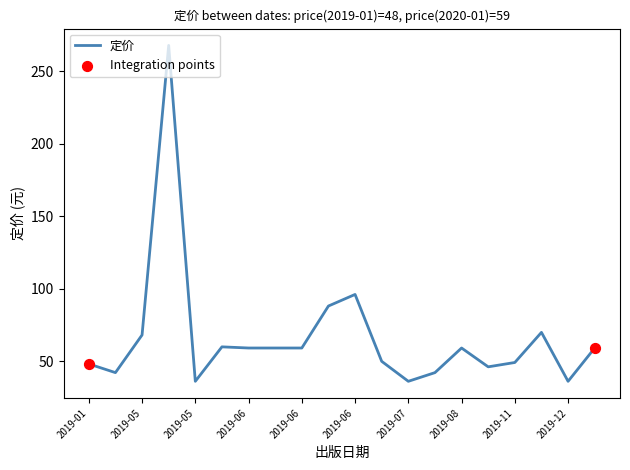

What is the minimum value shown in the chart?

36.0